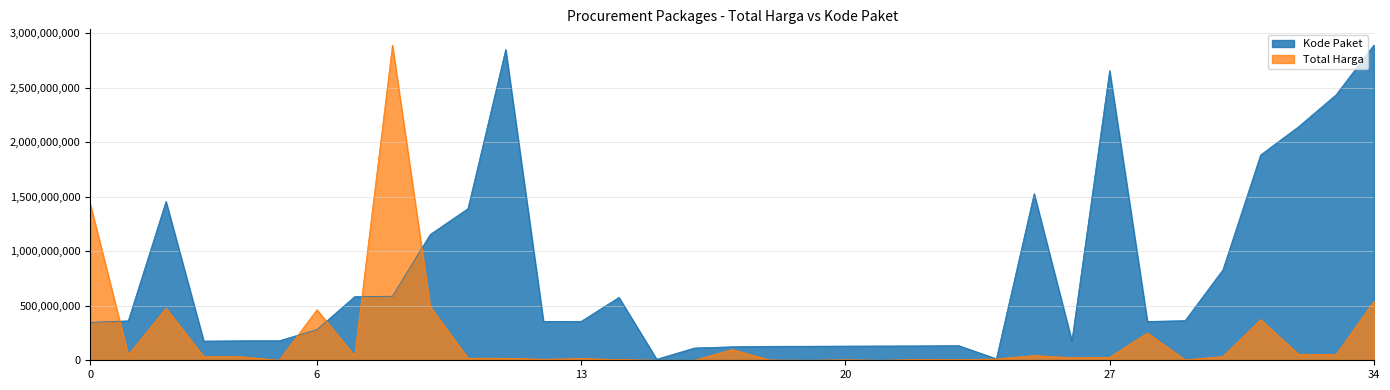

After their last crossing, which series has the higher values: Total Harga or Kode Paket?

Kode Paket